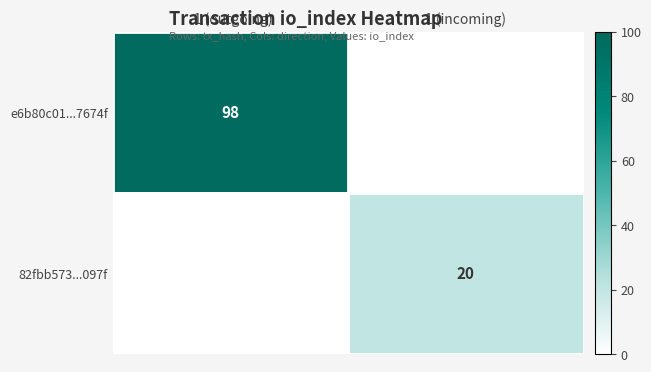

The value of 82fbb573...097f at 1 (incoming) is 20. True or false?

True